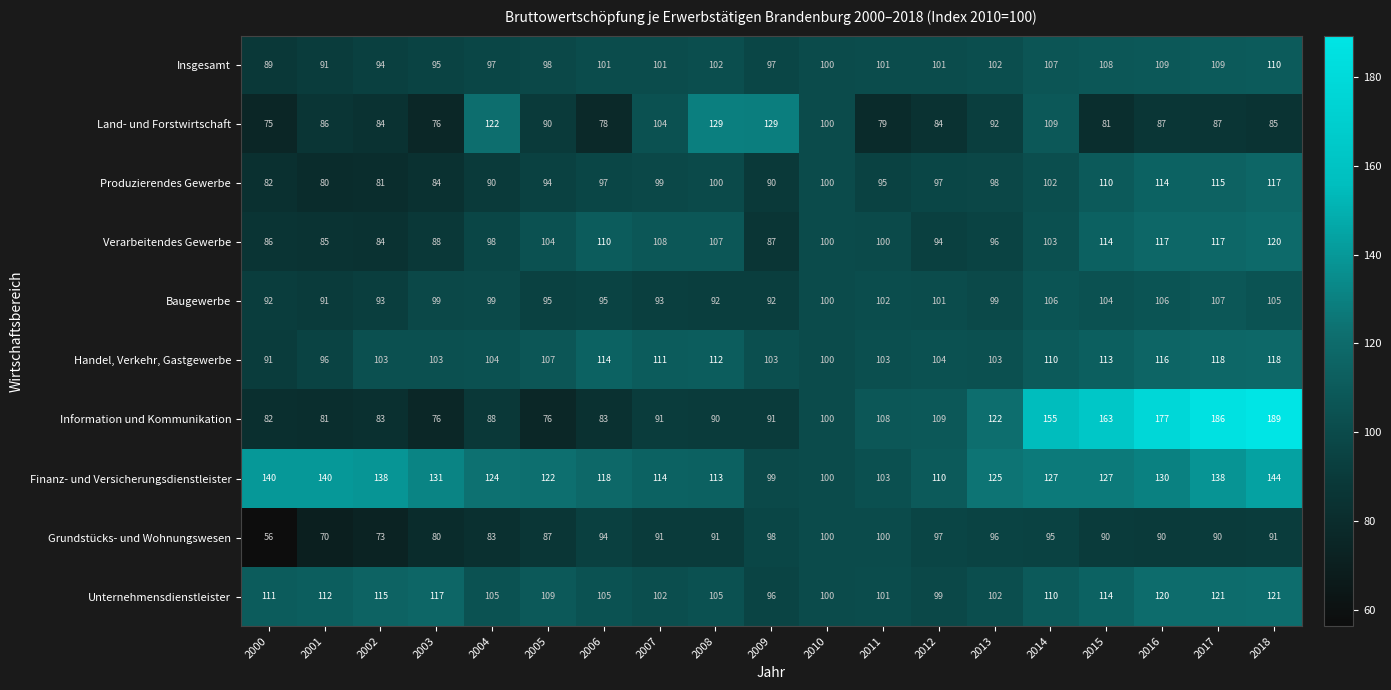

How many data points does each series have?

19